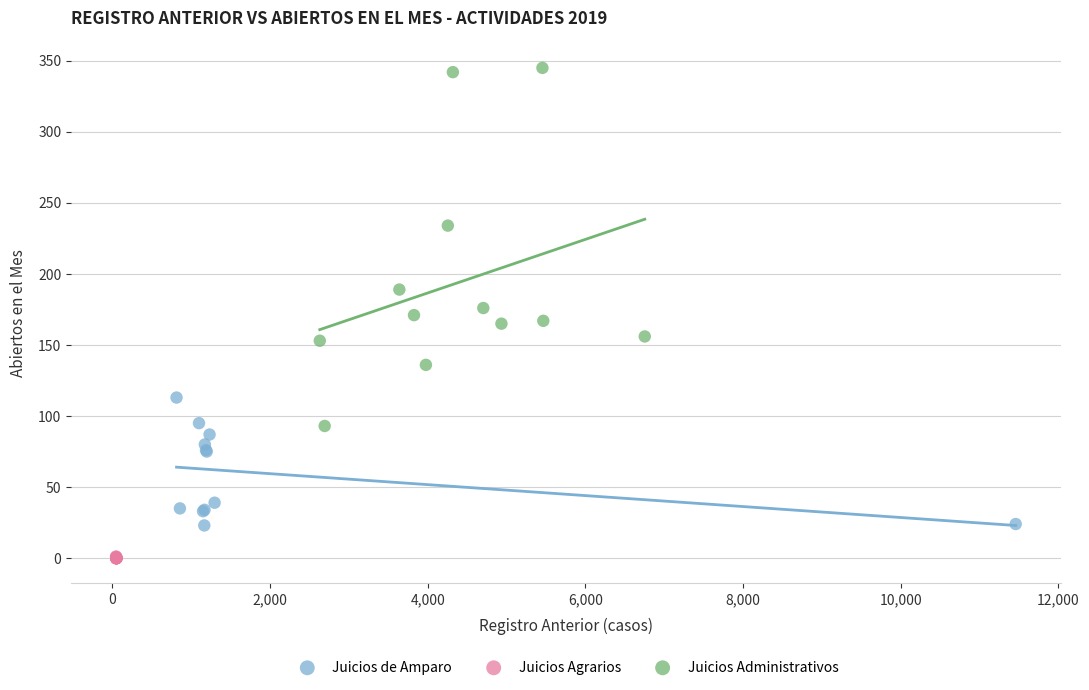

What are all the series names shown in the legend?

Juicios de Amparo, Juicios Agrarios, Juicios Administrativos